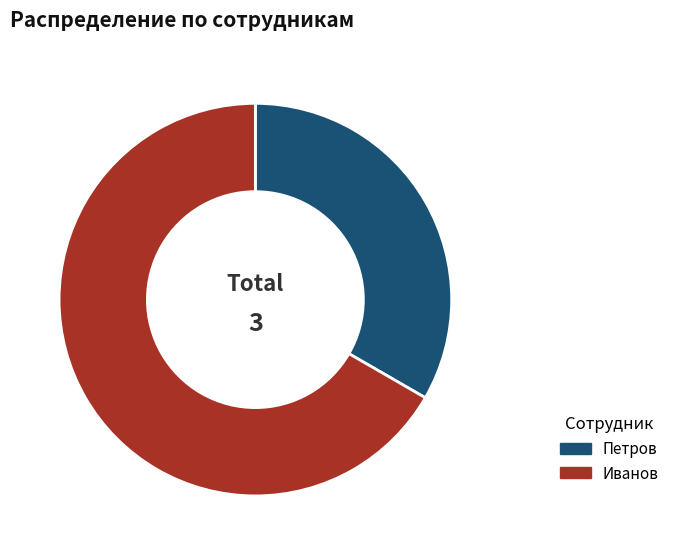

What is the ratio of the value at Иванов to the value at Петров?

2.0